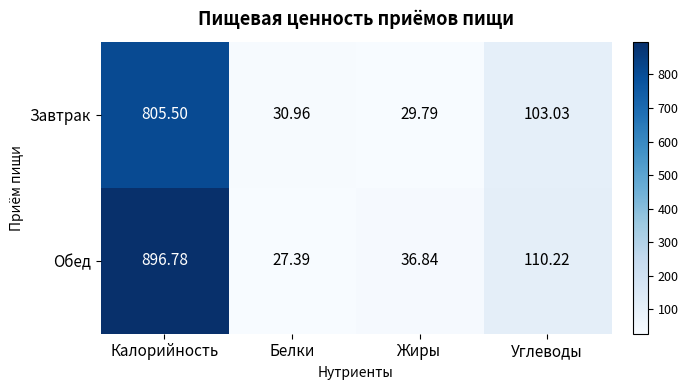

List the series in order of their peak value, lowest first.

Завтрак, Обед